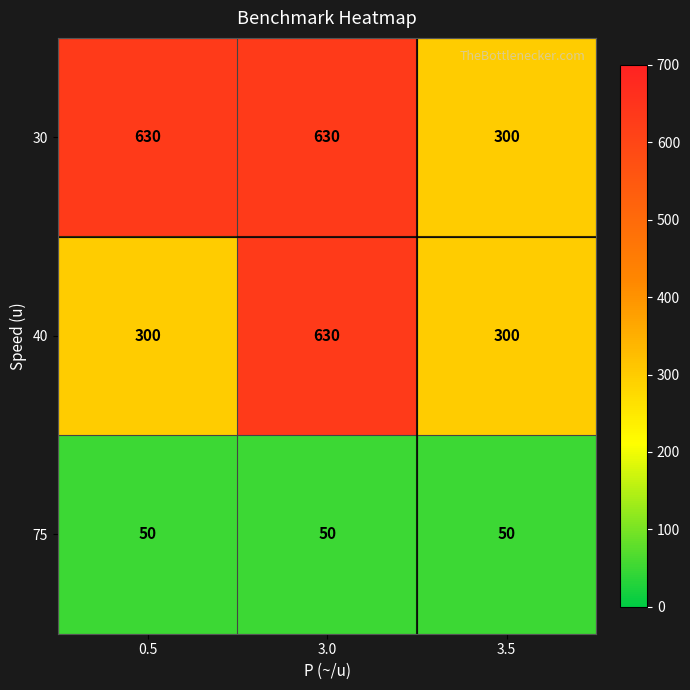

At which category is the sum across all series the highest?

3.0